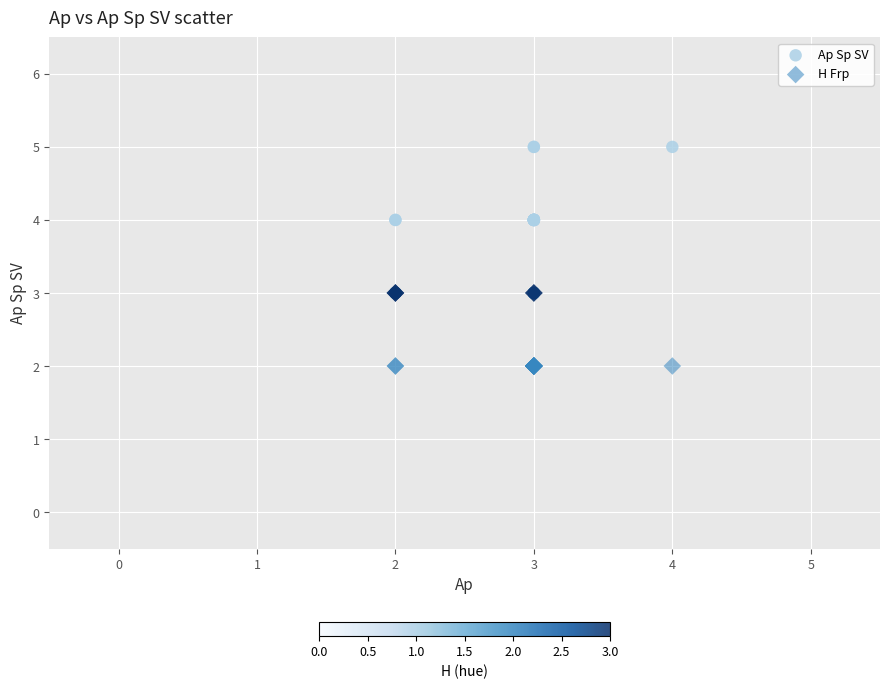

Which series reaches the maximum Y coordinate?

Ap Sp SV